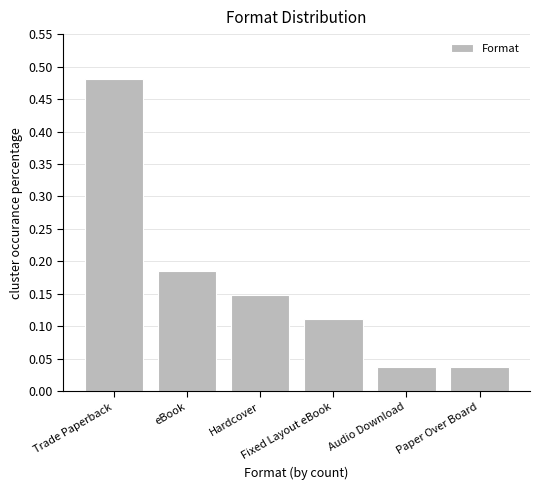

What is the difference between the maximum and minimum values?

0.4